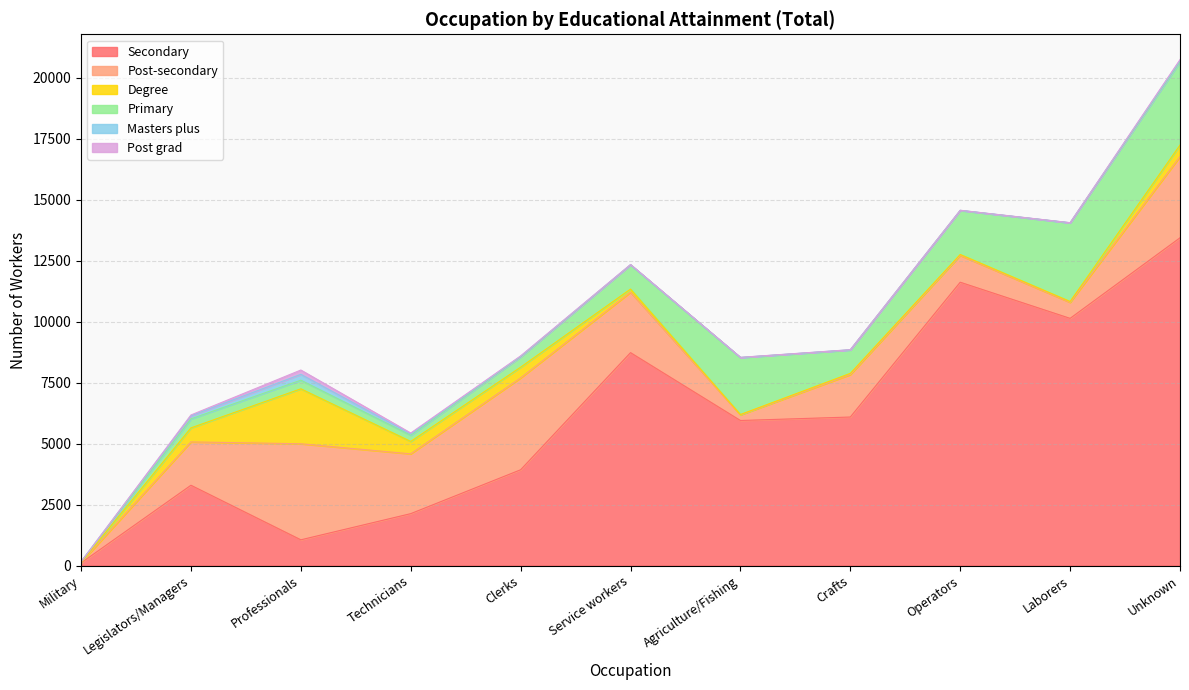

True or false: Primary has a value of 994 at Service workers.

True